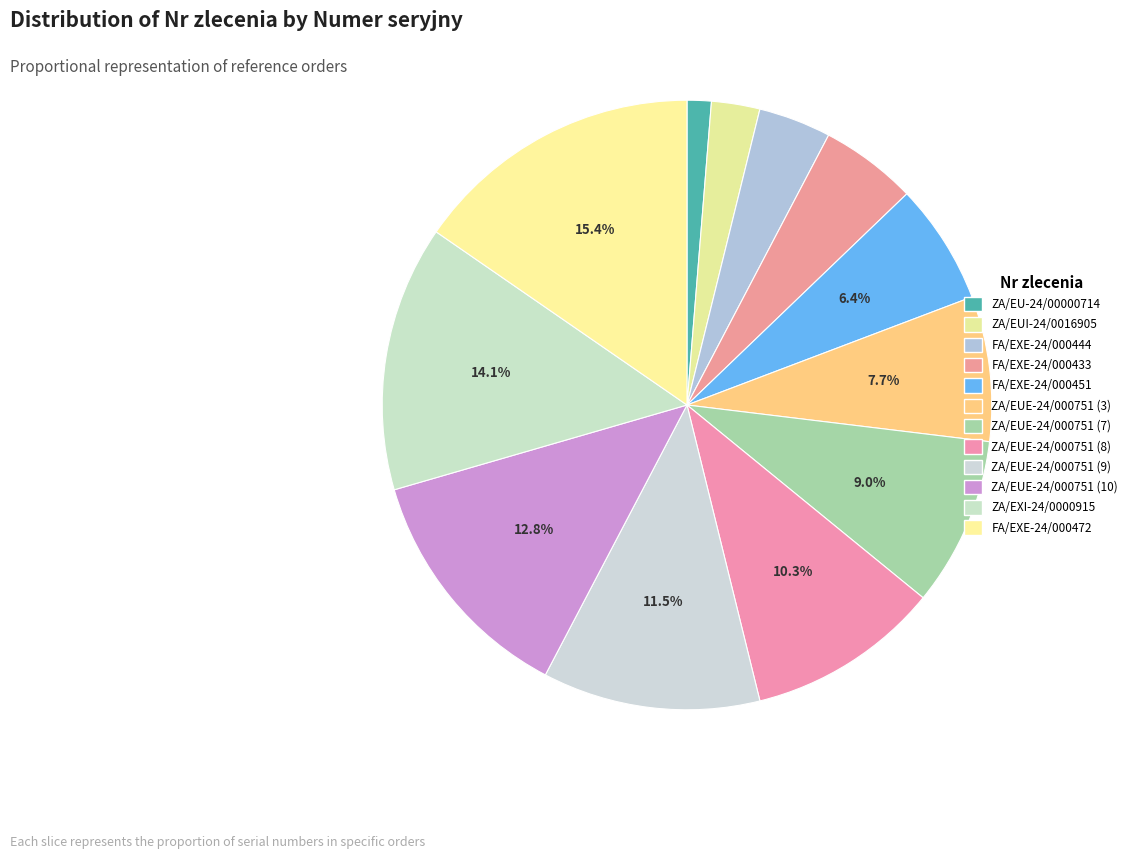

What is the smallest slice in the pie chart?

ZA/EU-24/00000714